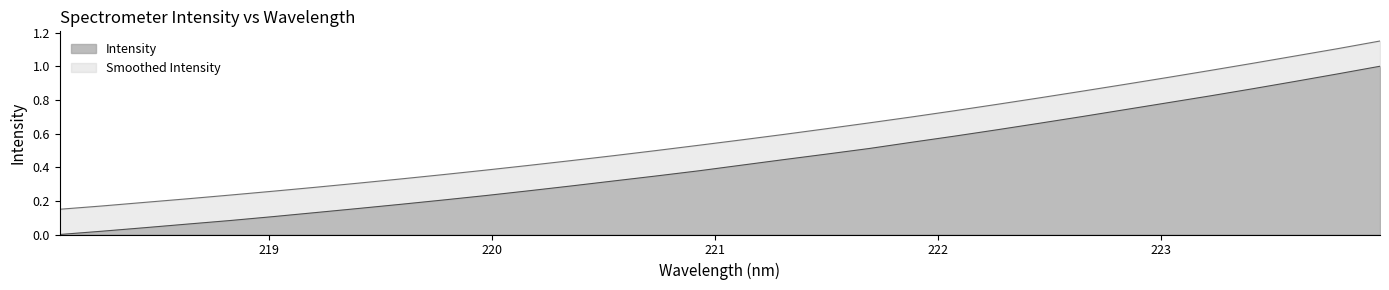

What is the sum of all values?

13.8